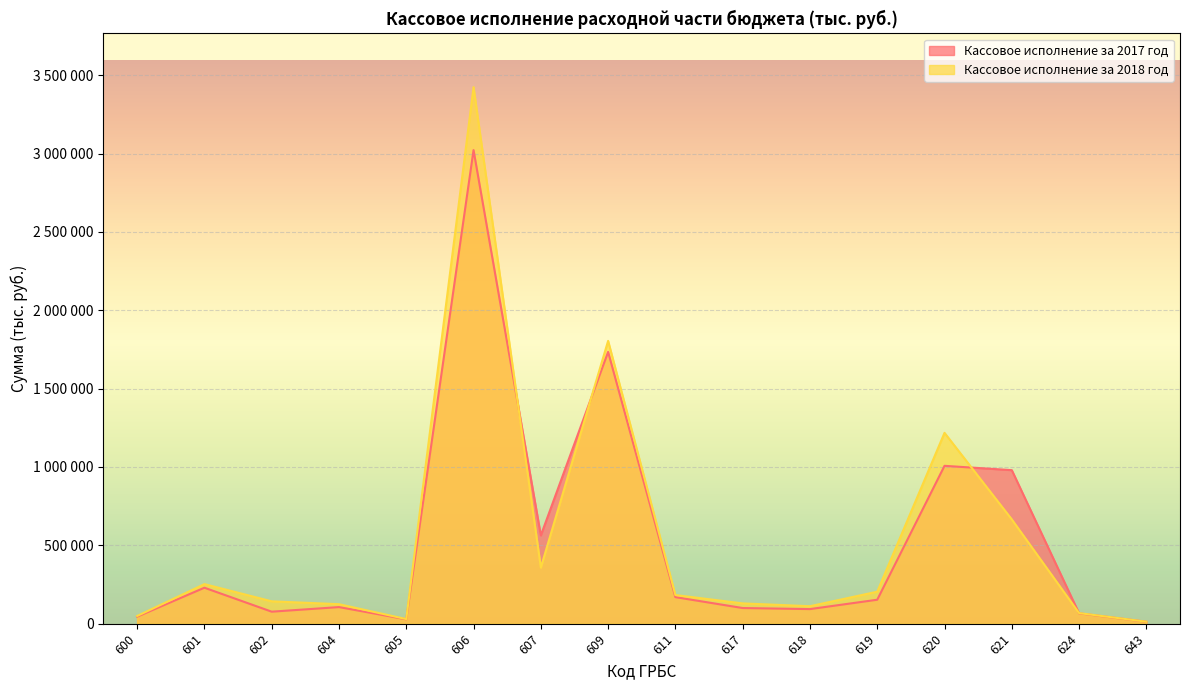

What is the difference between the second highest and second lowest values in the Кассовое исполнение за 2018 год series?

1775004